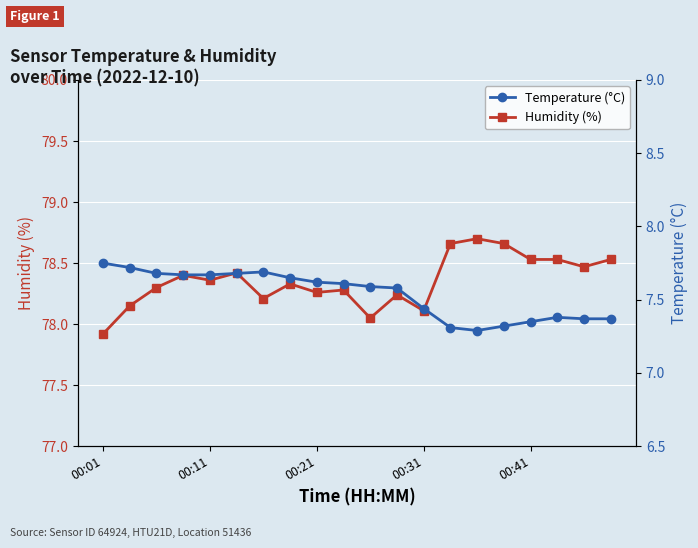

Is it true that Humidity (%) equals 78.1 at 00:31?

True